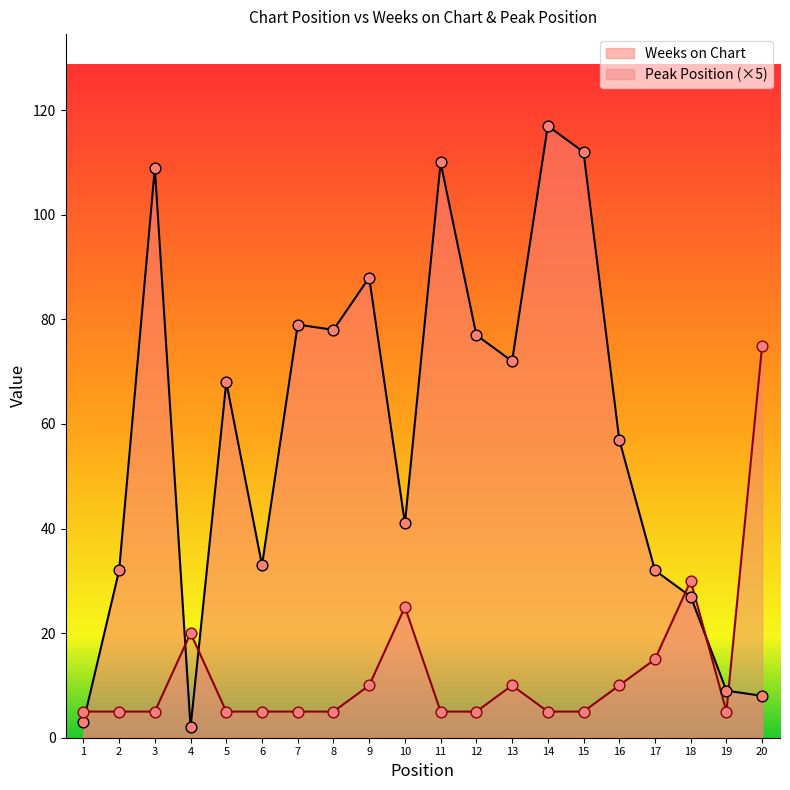

Which series has the widest spread of Y values?

Weeks on Chart